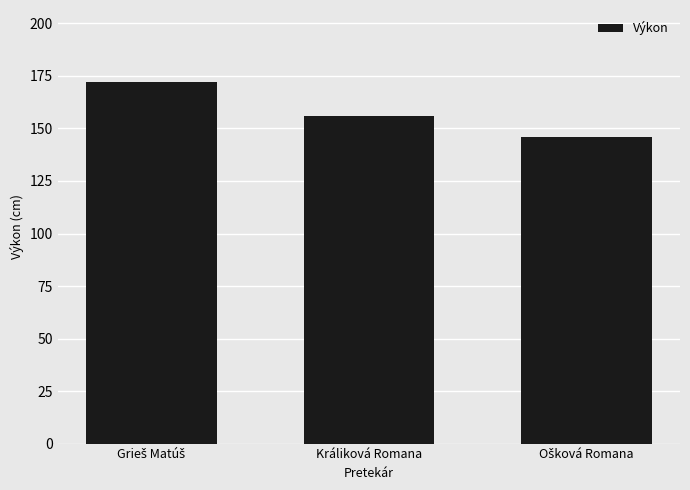

Reading right to left, extract all data points from this chart.

146	156	172